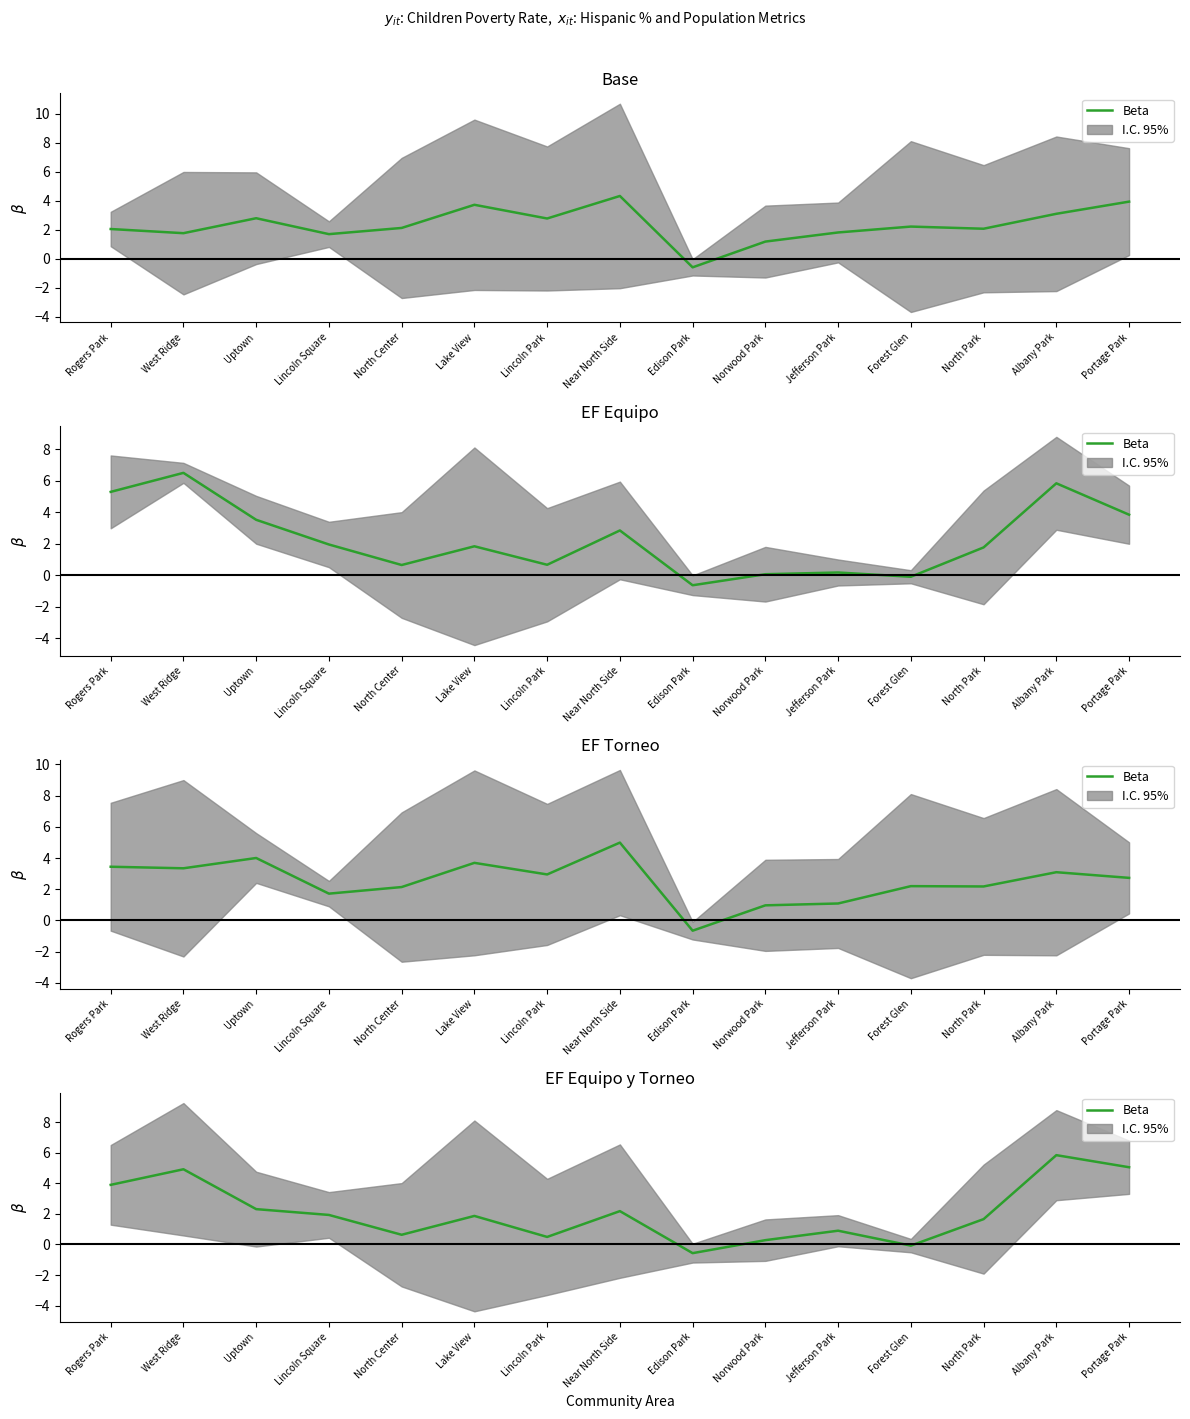

True or false: there are more than 0 points higher than both neighbors.

True